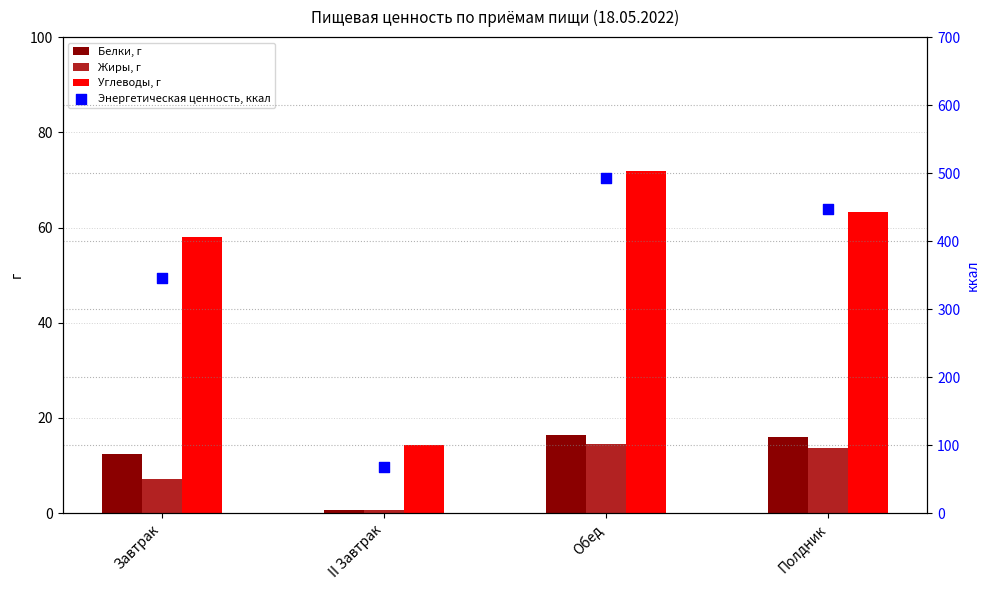

Which series contains the highest Y value?

Энергетическая ценность, ккал